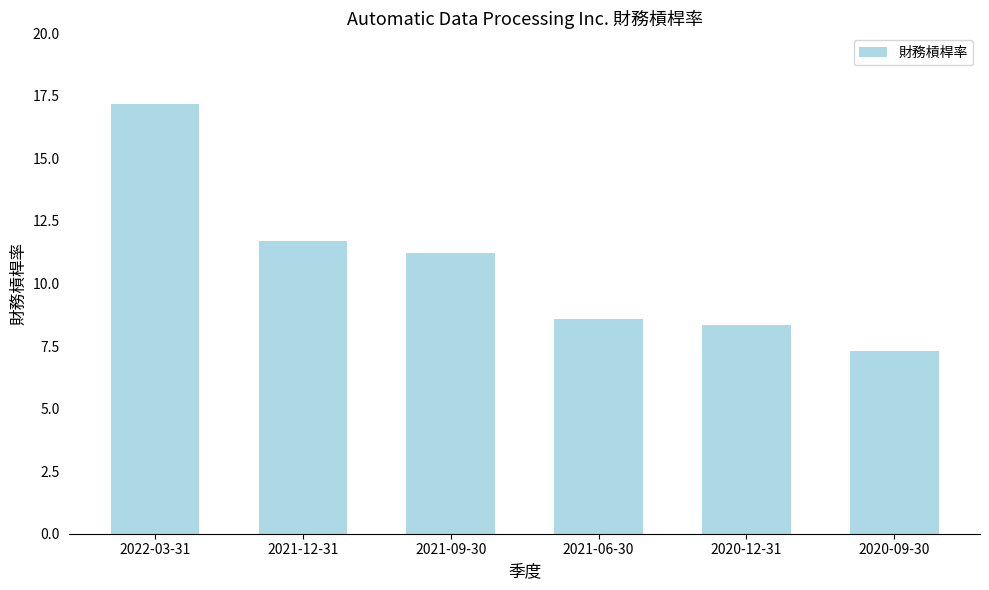

At which label is the value closest to 12?

2021-12-31